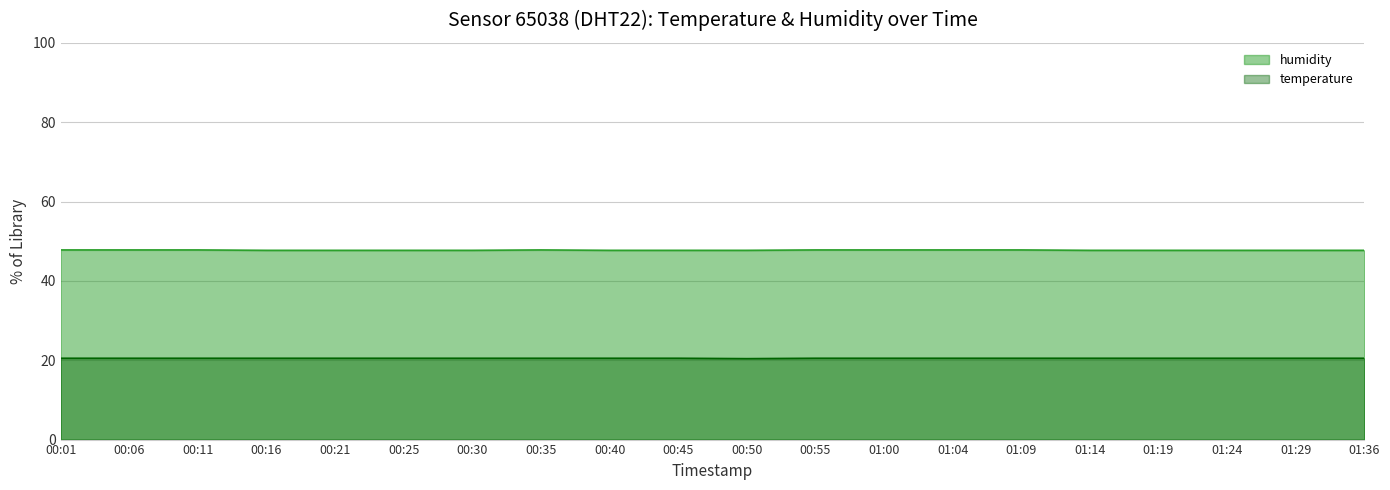

What is the smallest value displayed?

20.4